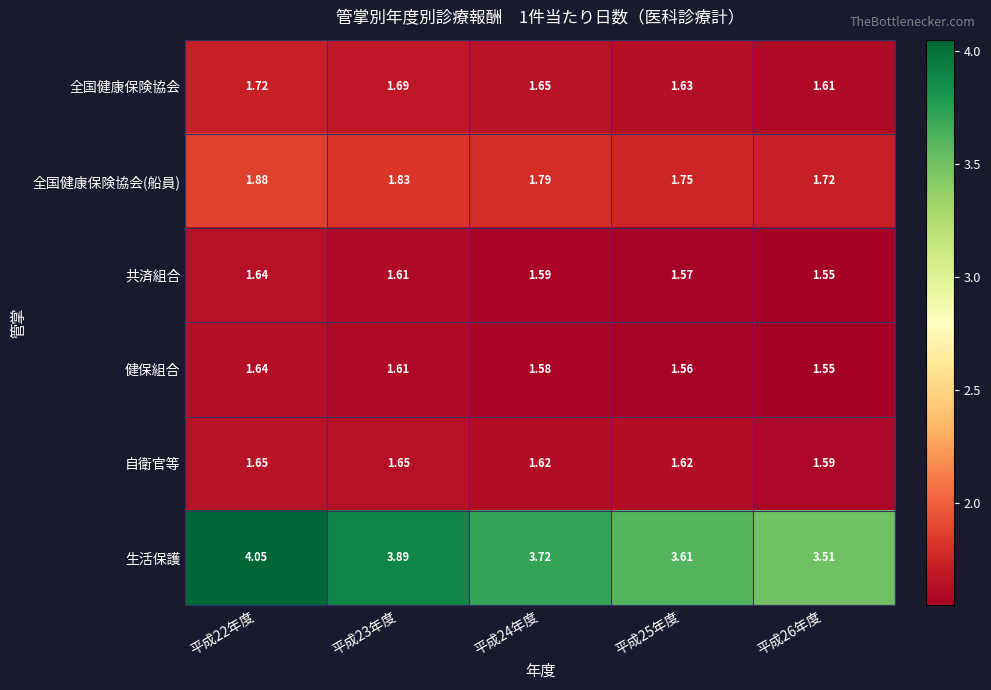

Between 平成22年度 and 平成24年度, which series saw the biggest shift?

生活保護